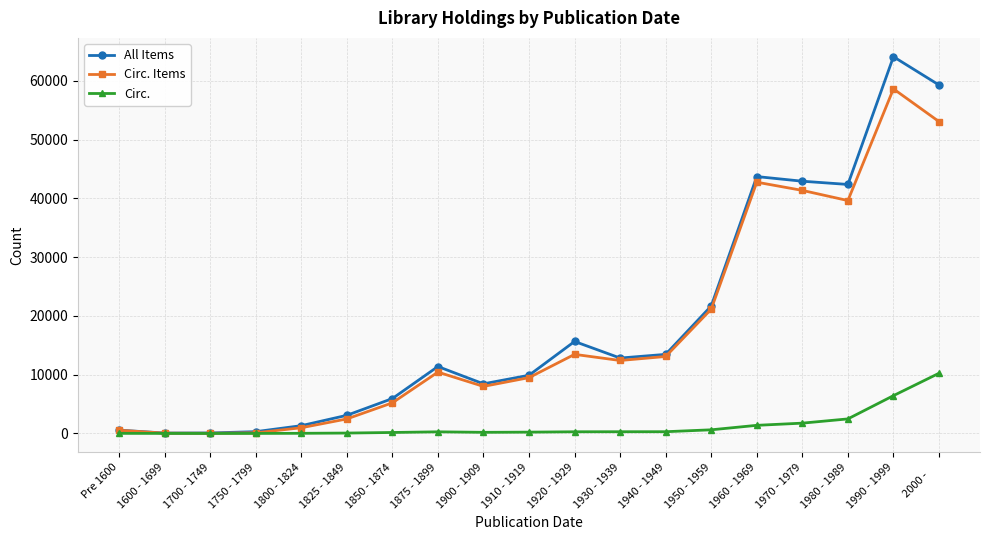

Which series has the widest spread of values?

All Items